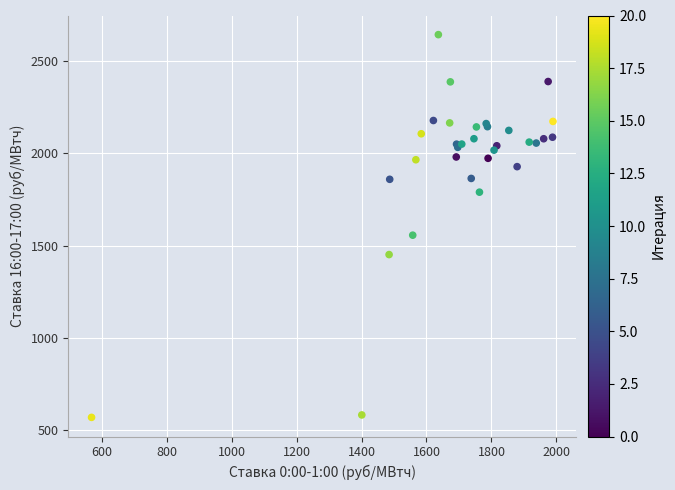

What Y value in the scatter plot is closest to 1605?

1555.9